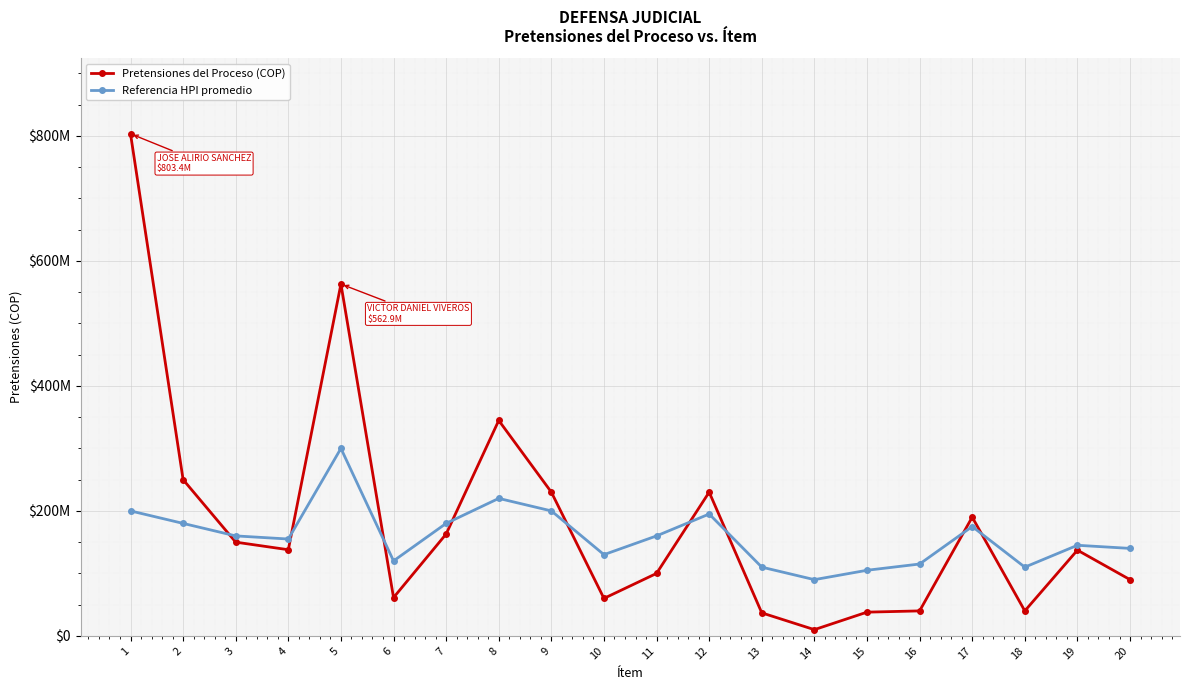

Which has a higher value, 7 or 14?

7